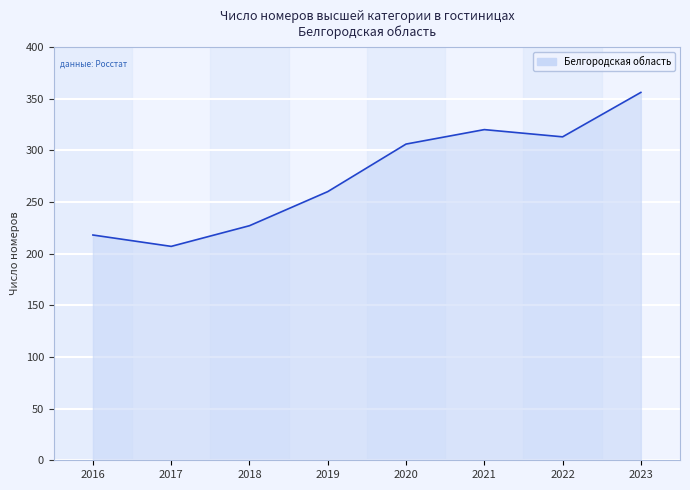

How many lines are shown in the chart?

1